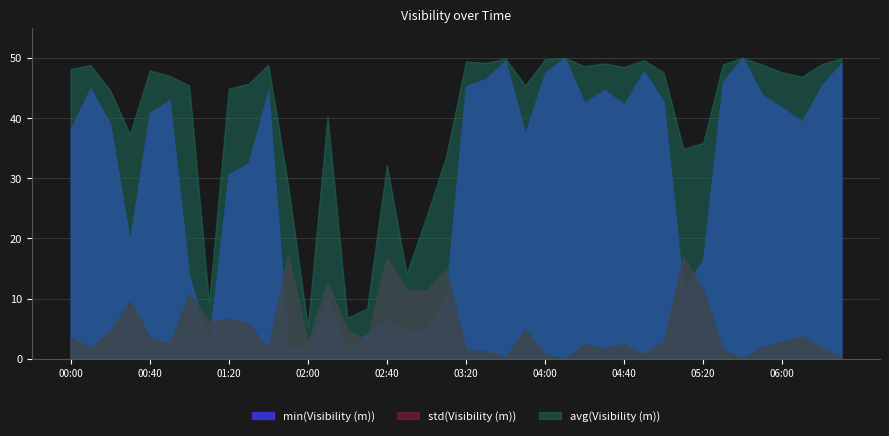

Which series has the widest spread of values?

min(Visibility (m))